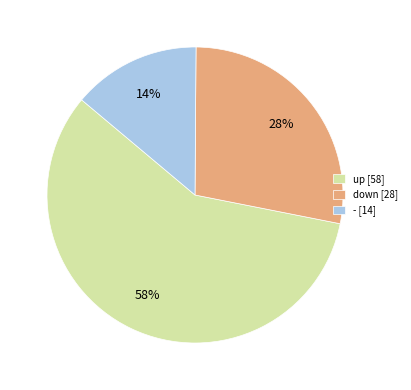

Which slice is the largest?

up